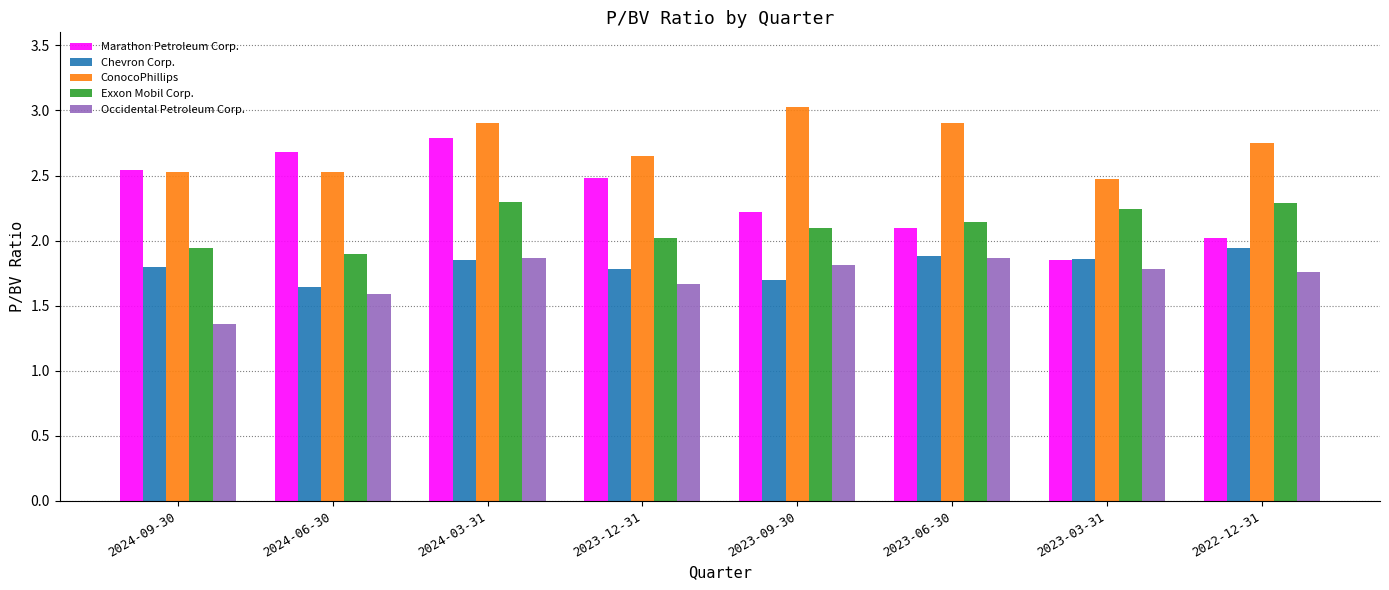

What is the label of the 8th bar from the right?

2024-09-30